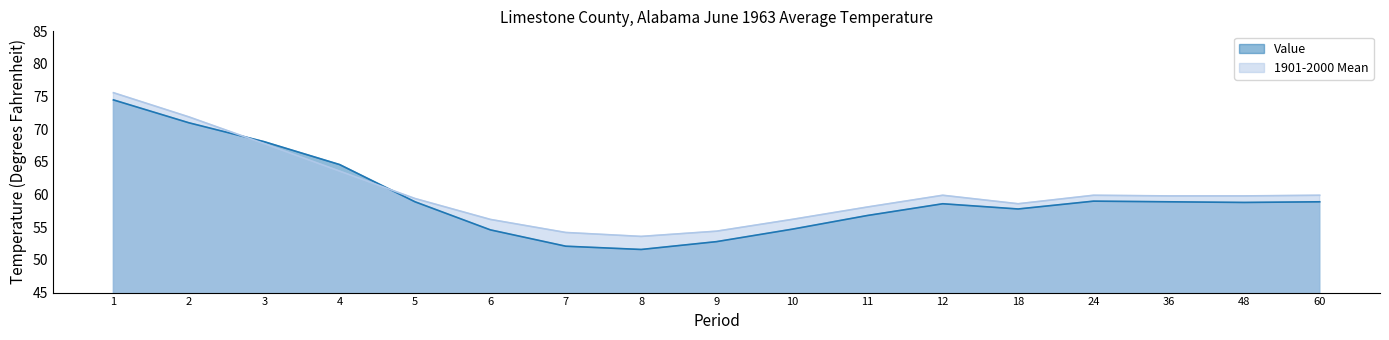

At which label does 1901-2000 Mean first exceed 59?

1